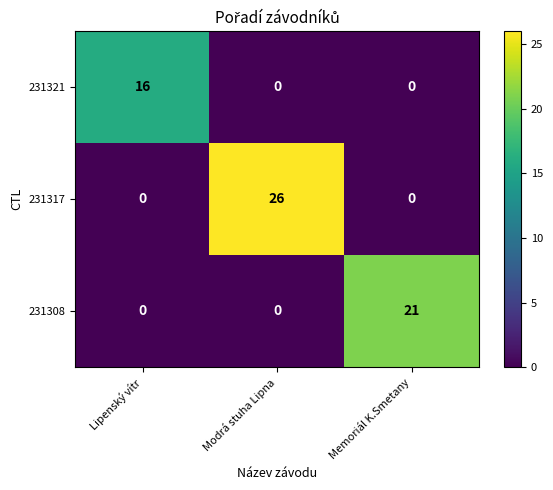

Which series has the widest spread of values?

231317